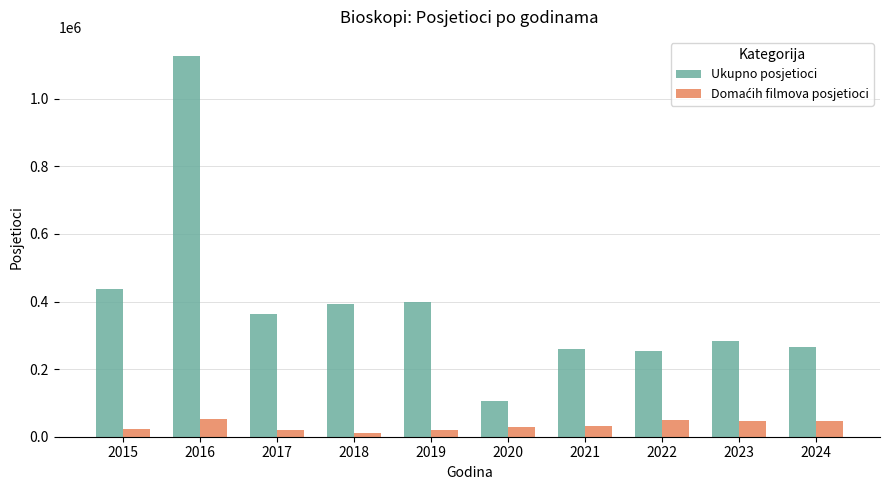

At how many categories does at least one series exceed 803964?

1